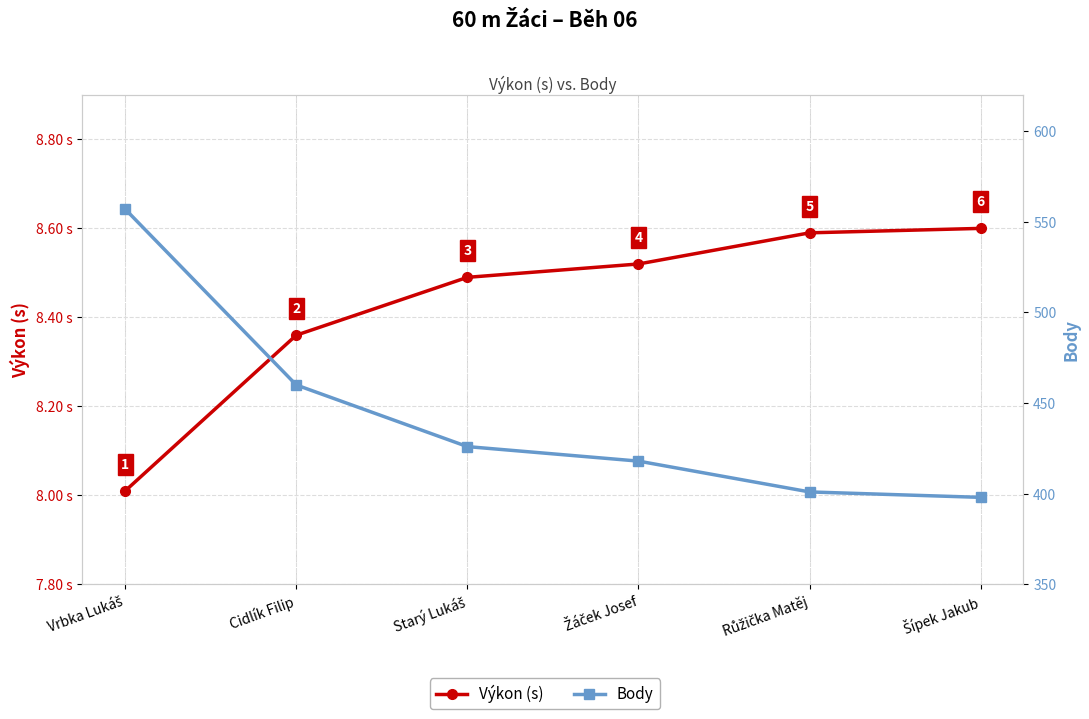

Which category has the highest value across all series?

Vrbka Lukáš